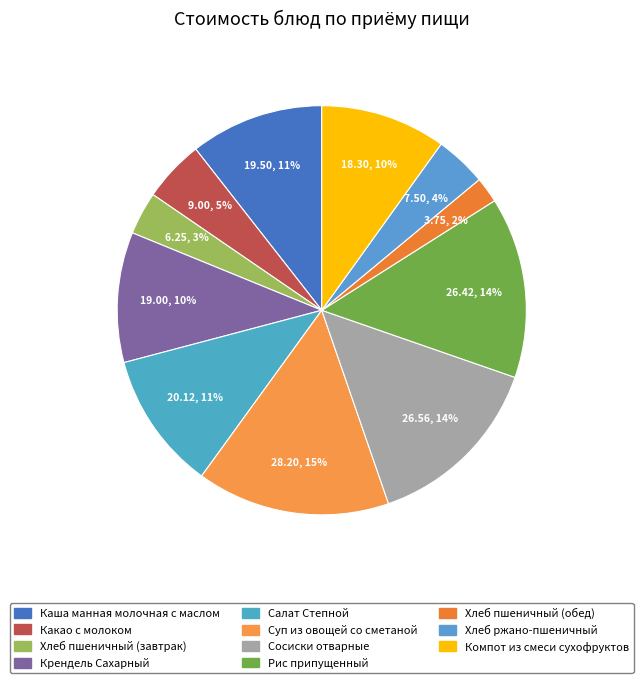

Does Рис припущенный represent more than half of the total?

No